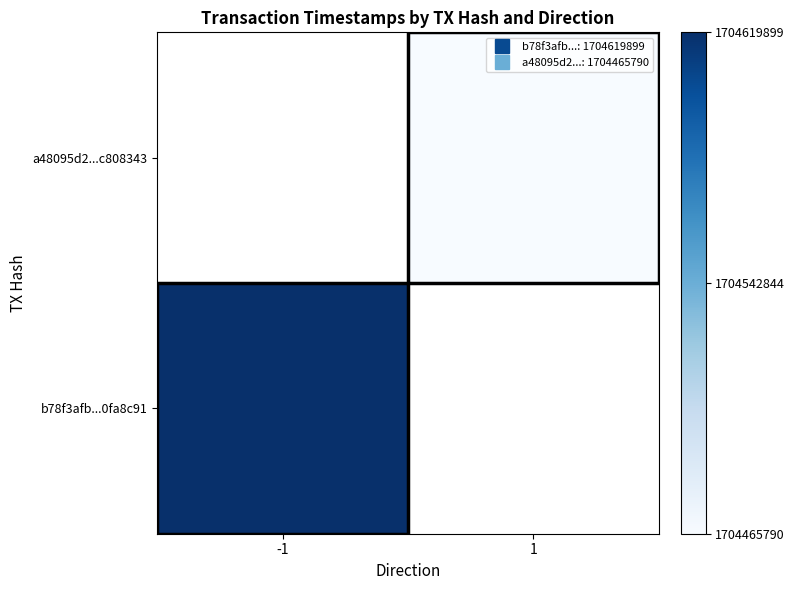

At which label is b78f3afb...0fa8c91 closest to 1704619899?

-1